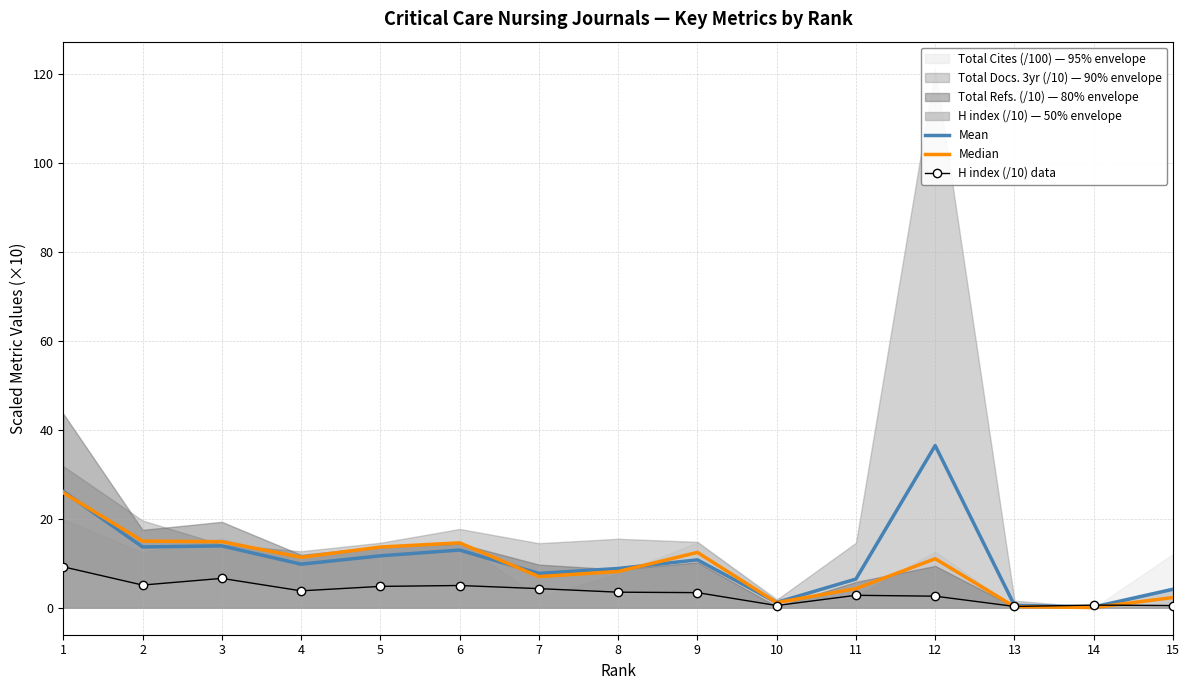

At 3, list the series in order from largest to smallest.

Median, Mean, H index (/10) data